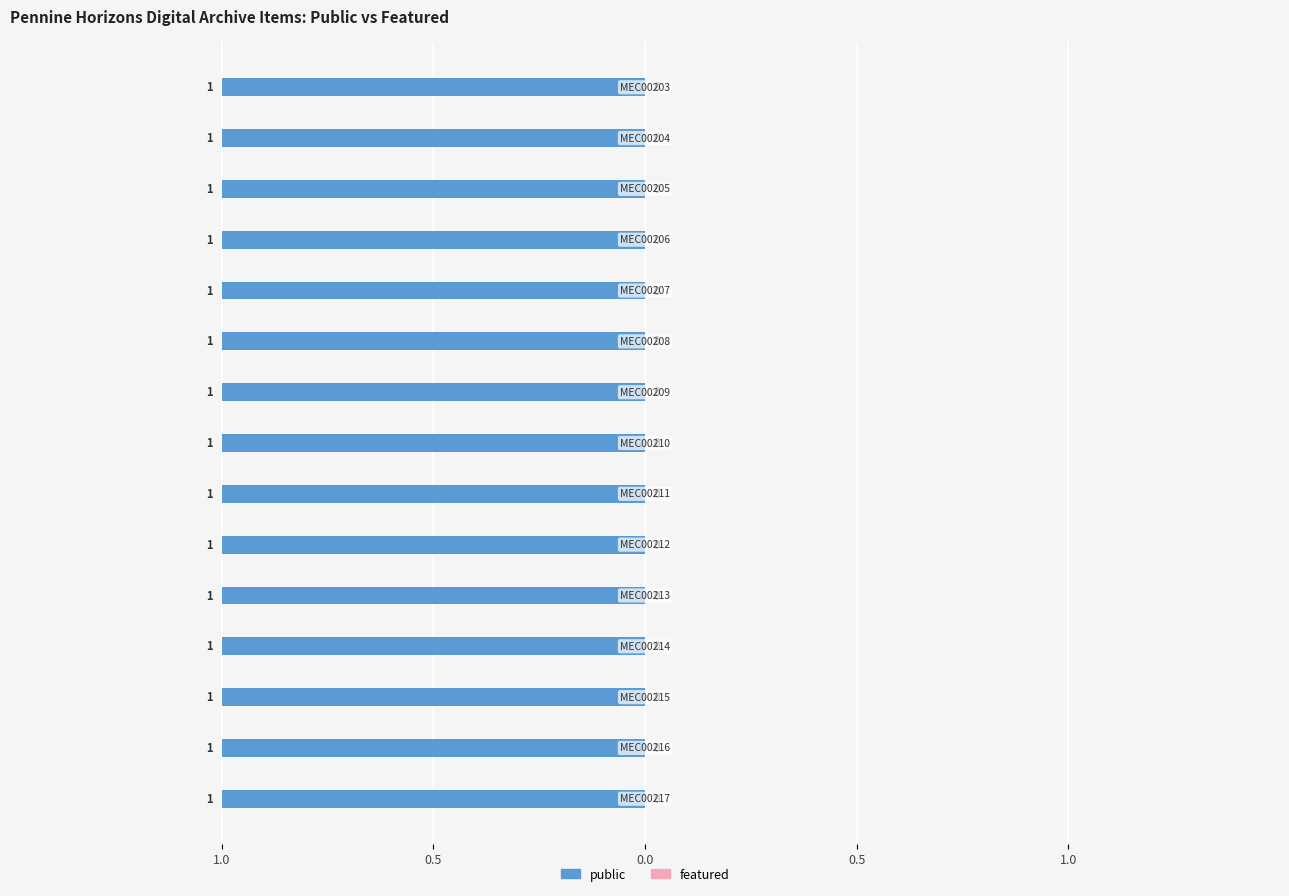

Count the number of data series in this chart.

2